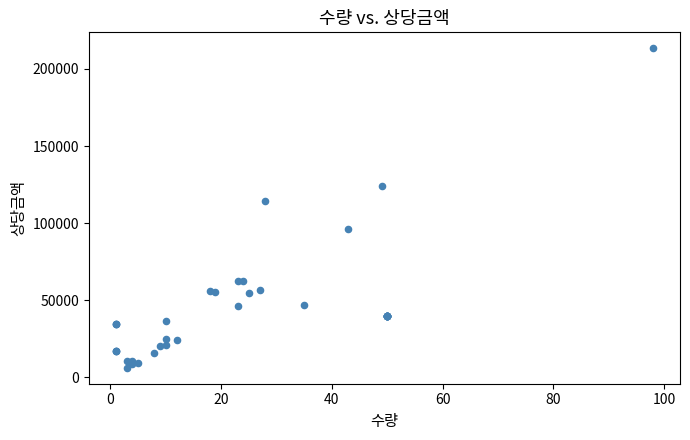

What Y value in the scatter plot is closest to 109836?

114188